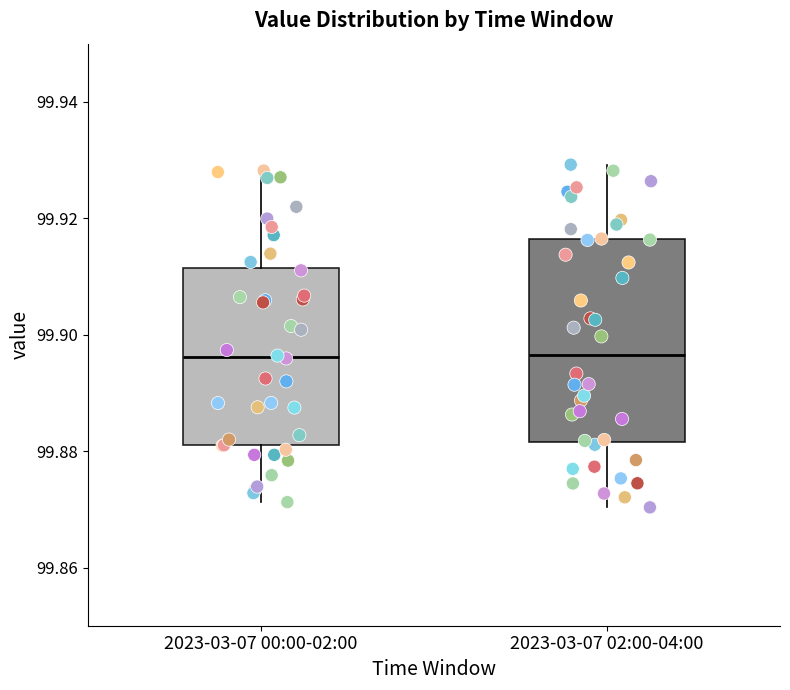

Which box is the tallest, from its lower edge to its upper edge?

2023-03-07 02:00-04:00